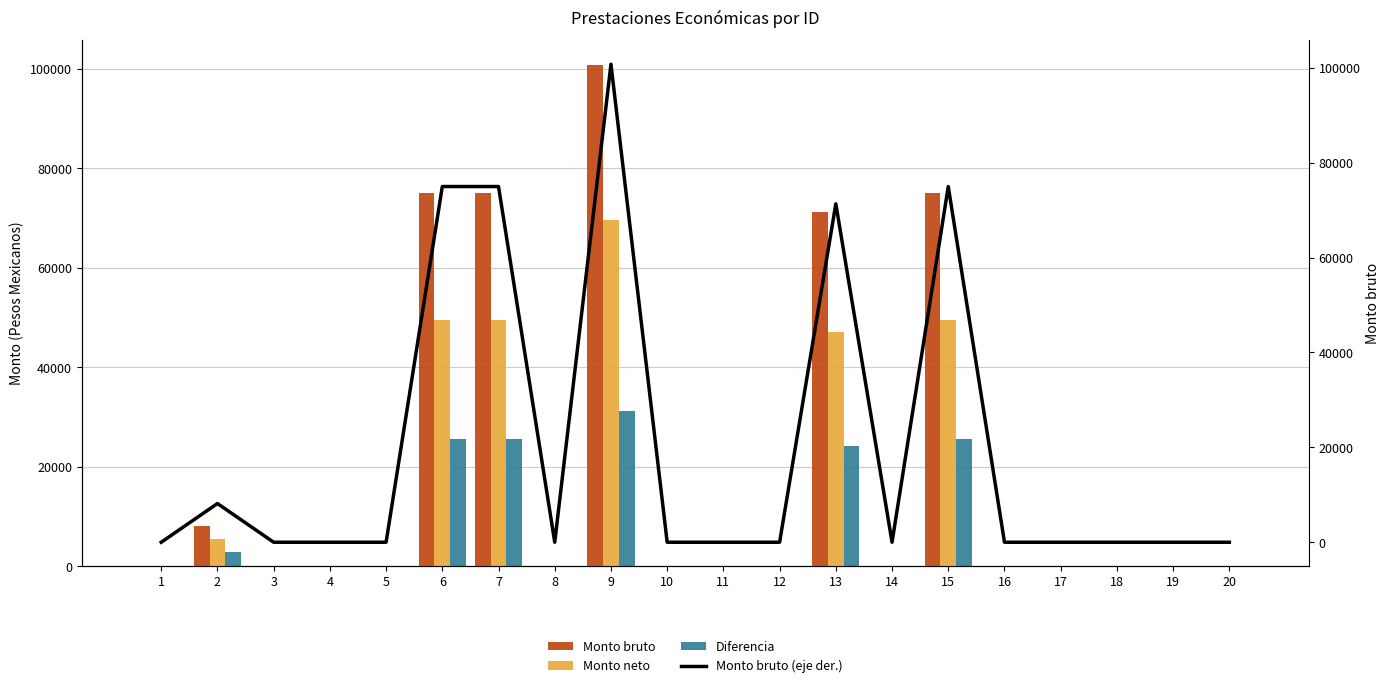

What are all the series names shown in the legend?

Monto bruto, Monto neto, Diferencia, Monto bruto (eje der.)